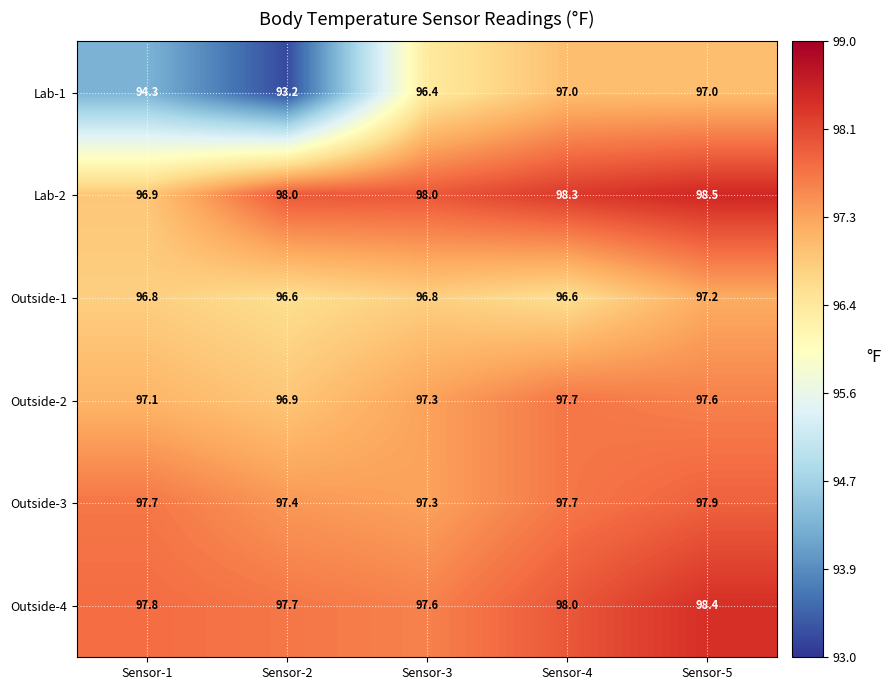

Rank the series at Sensor-5 from lowest to highest value.

Lab-1, Outside-1, Outside-2, Outside-3, Outside-4, Lab-2